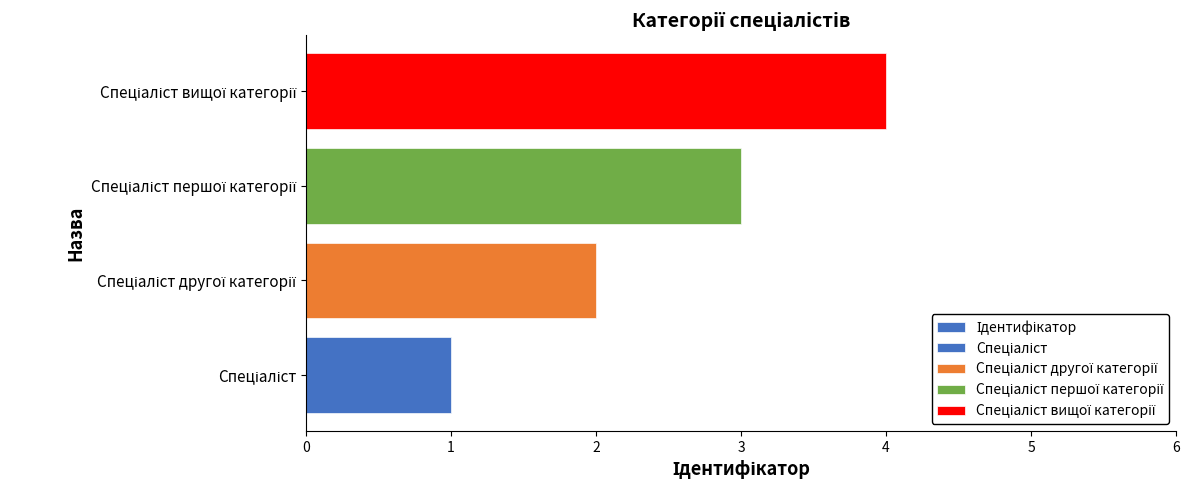

How many data points are less than 3?

2